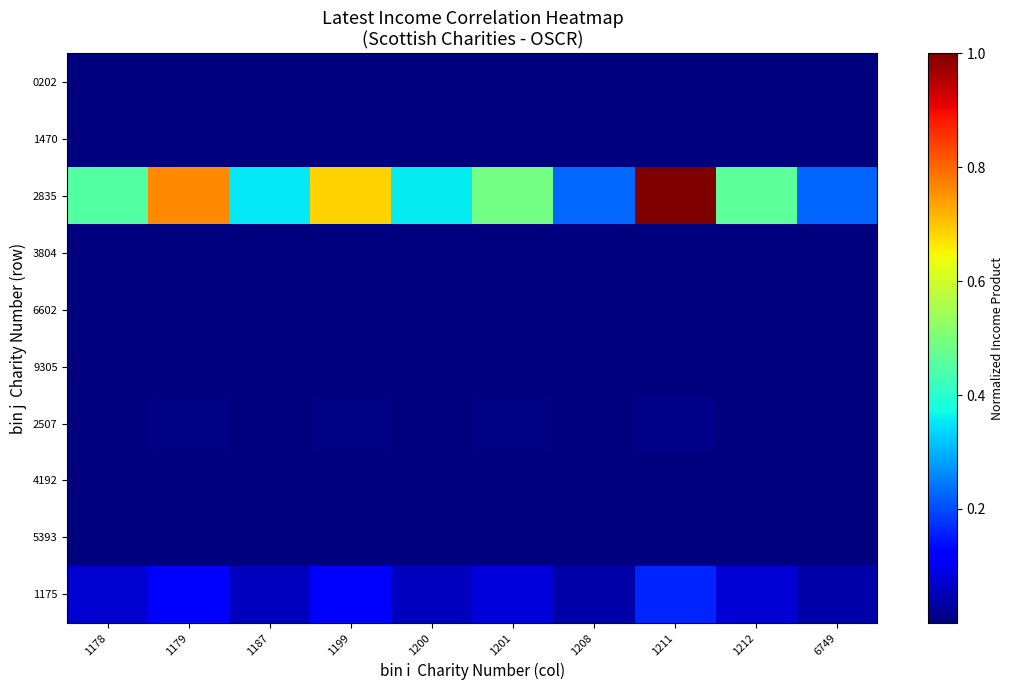

At which category is the sum across all series the highest?

1211